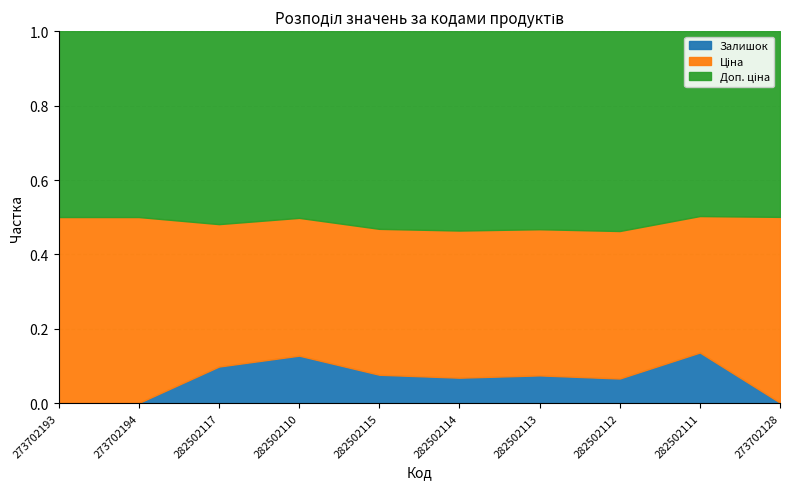

Where is Ціна nearest to the value 5009?

282502117